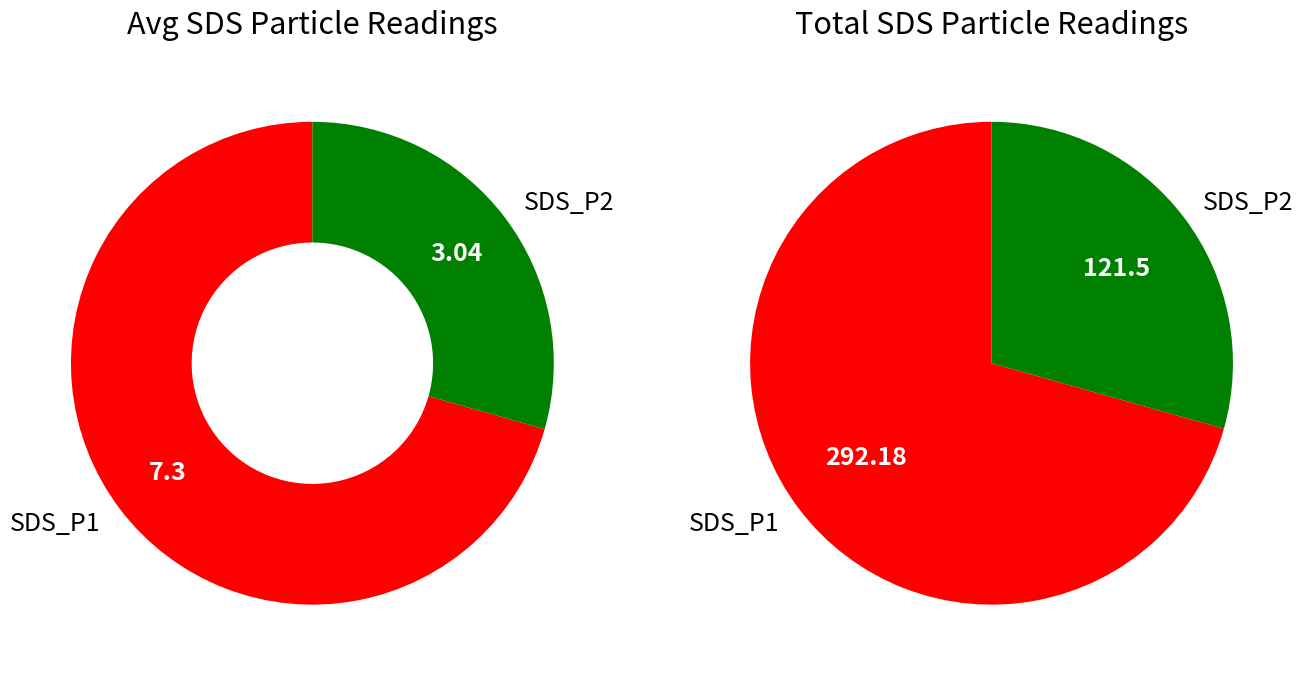

Does 6 represent more than half of the total?

No